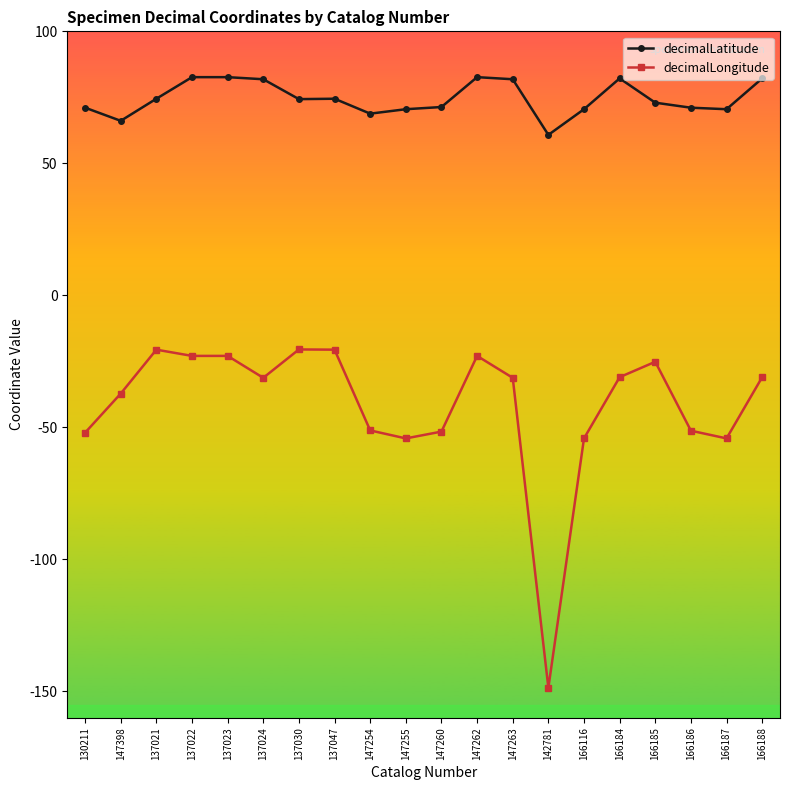

What is the lowest value of the decimalLatitude series?

60.8